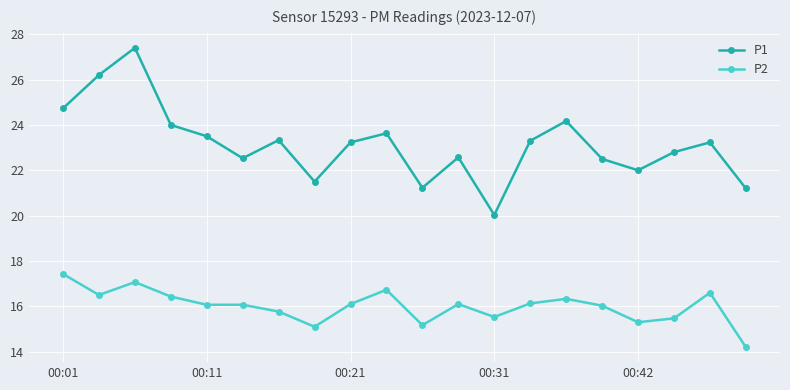

Which series has the widest spread of values?

P1